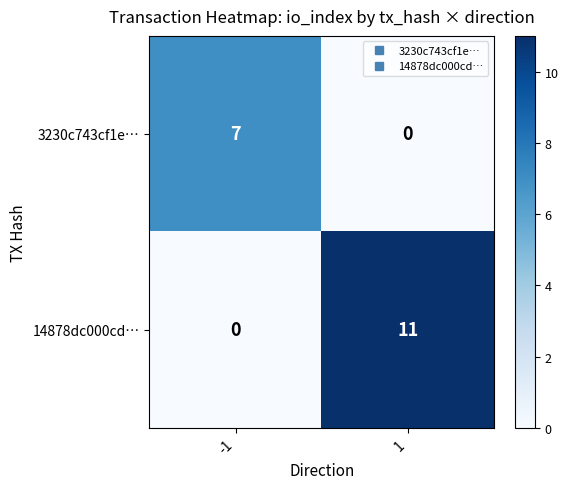

What is the sum of all 14878dc000cd… values?

11